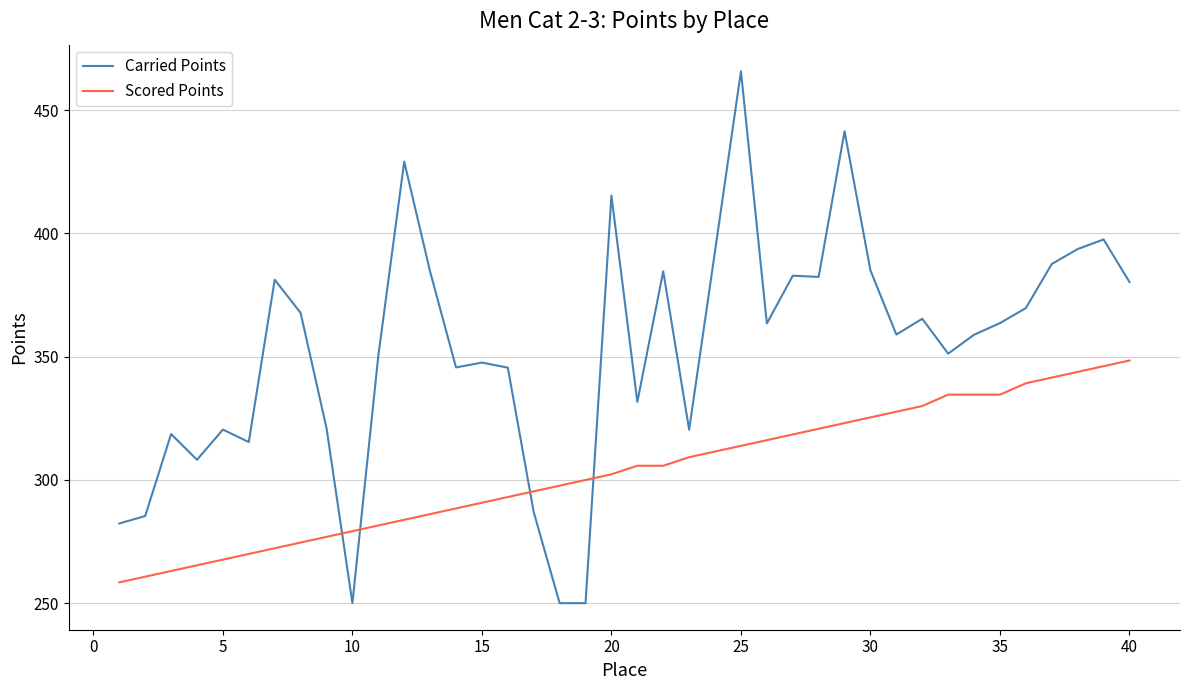

What is the greatest value displayed?

465.7